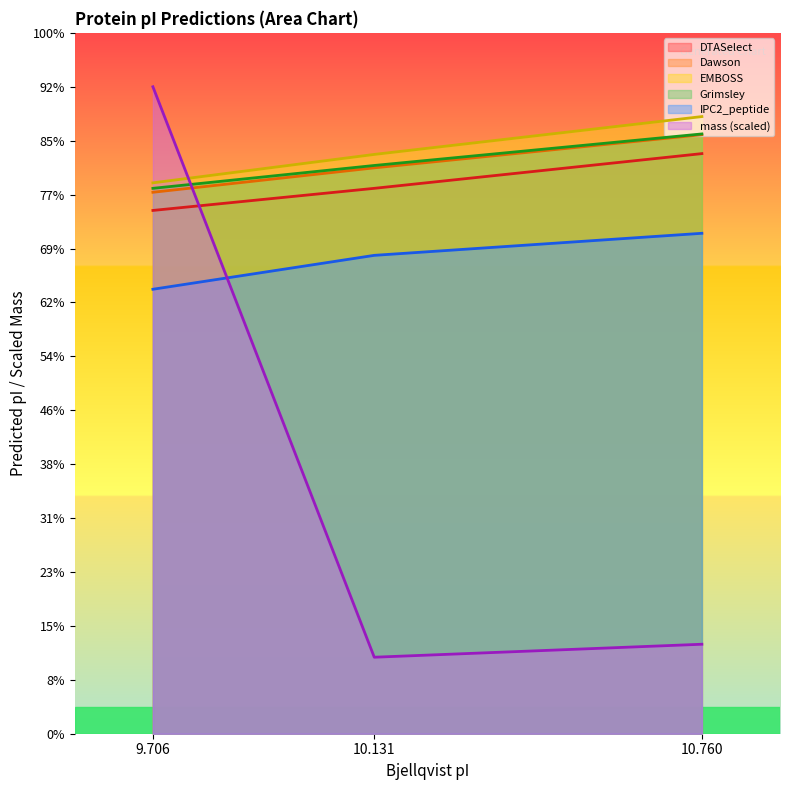

What are all the series names shown in the legend?

DTASelect, Dawson, EMBOSS, Grimsley, IPC2_peptide, mass (scaled)